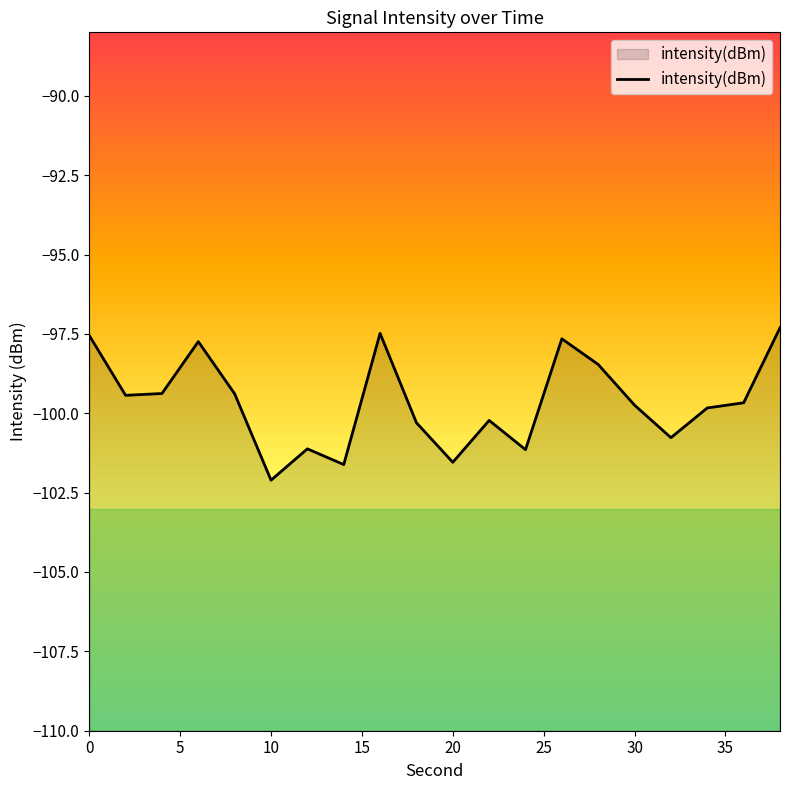

What is the change in value from 34 to 38?

+2.5